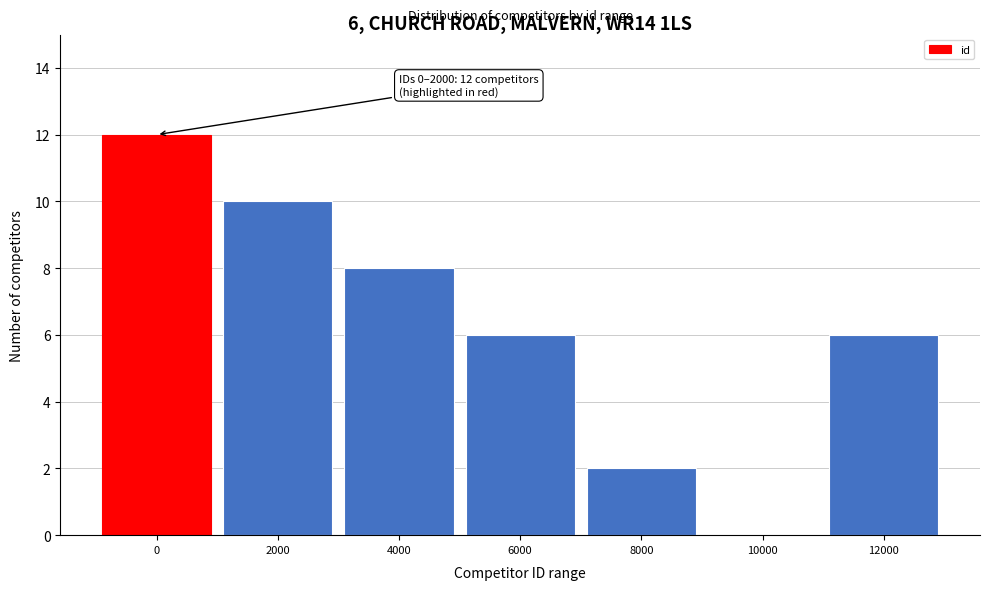

Reading left to right, extract all data points from this chart.

0=12	2000=10	4000=8	6000=6	8000=2	10000=0	12000=6